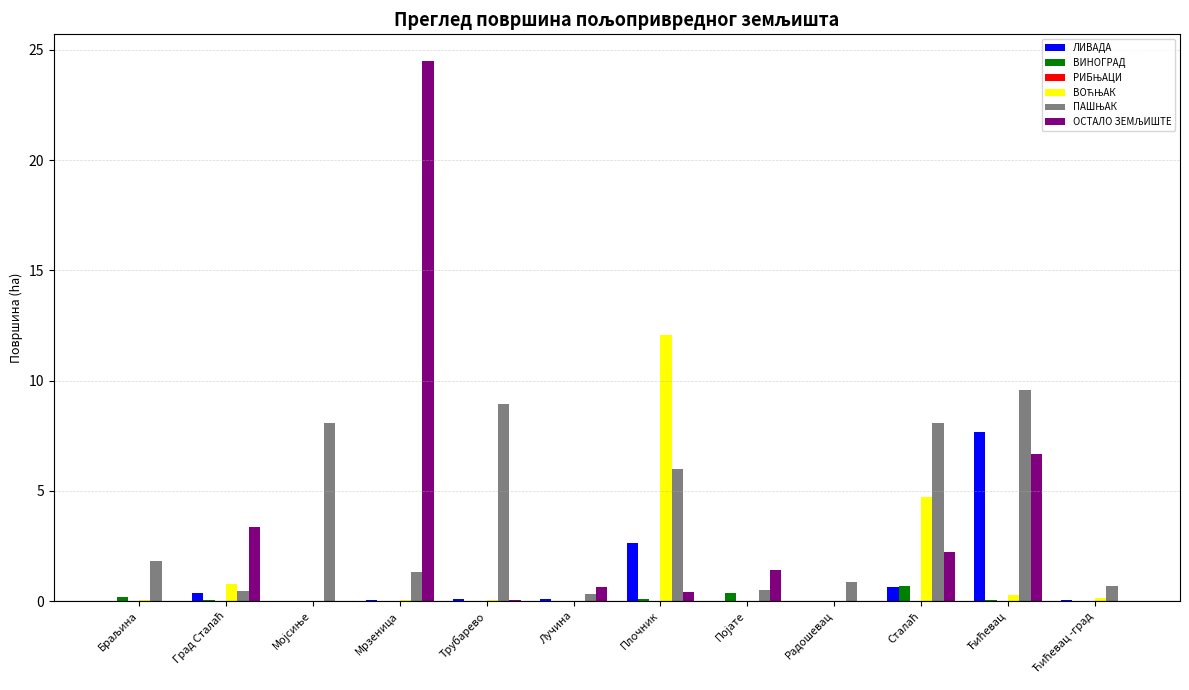

True or false: ВИНОГРАД has a value of 0.0 at Мрзеница.

True